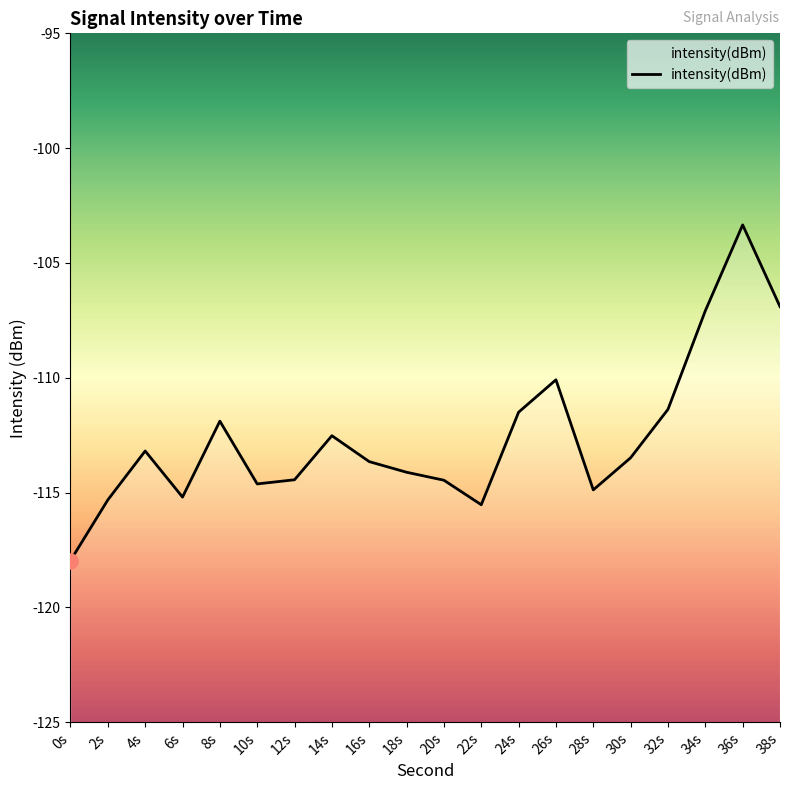

What is the change in value from 8s to 34s?

+4.8